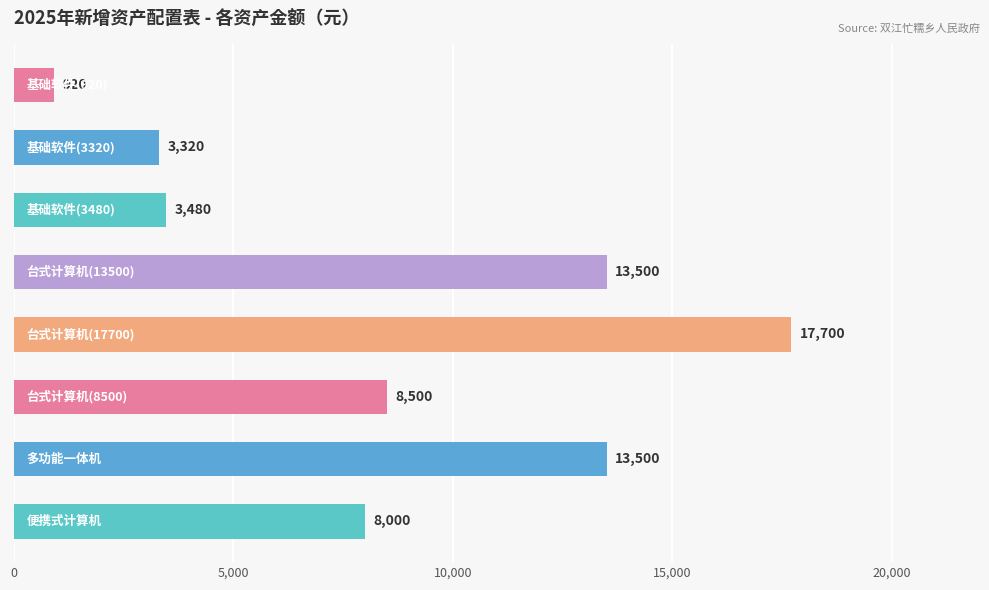

What is the minimum value shown in the chart?

920